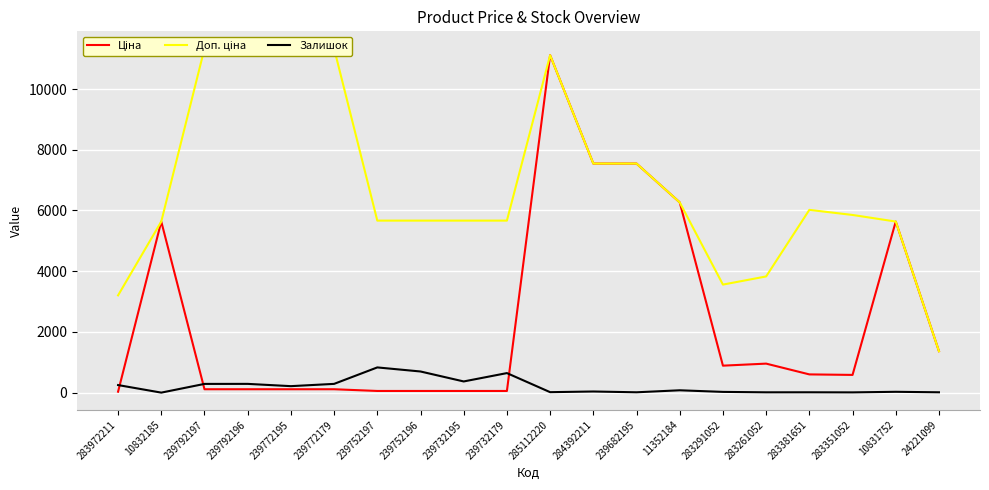

Reading left to right, what are all the values shown in this chart?

Ціна: 32.0	5636.0	113.3	113.3	113.3	113.3	56.7	56.7	56.7	56.7	11113.6	7545.9	7545.9	6266.7	889.9	957.1	602.1	585.3	5636.0	1366.3
Доп. ціна: 3205.0	5636.0	11334.0	11334.0	11334.0	11334.0	5667.0	5667.0	5667.0	5667.0	11113.6	7545.9	7545.9	6266.7	3559.7	3828.4	6020.8	5852.9	5636.0	1366.0
Залишок: 251.0	2.0	289.0	290.0	215.0	290.0	832.0	698.0	370.0	645.0	17.0	39.0	13.0	79.0	26.0	12.0	13.0	10.0	29.0	13.0